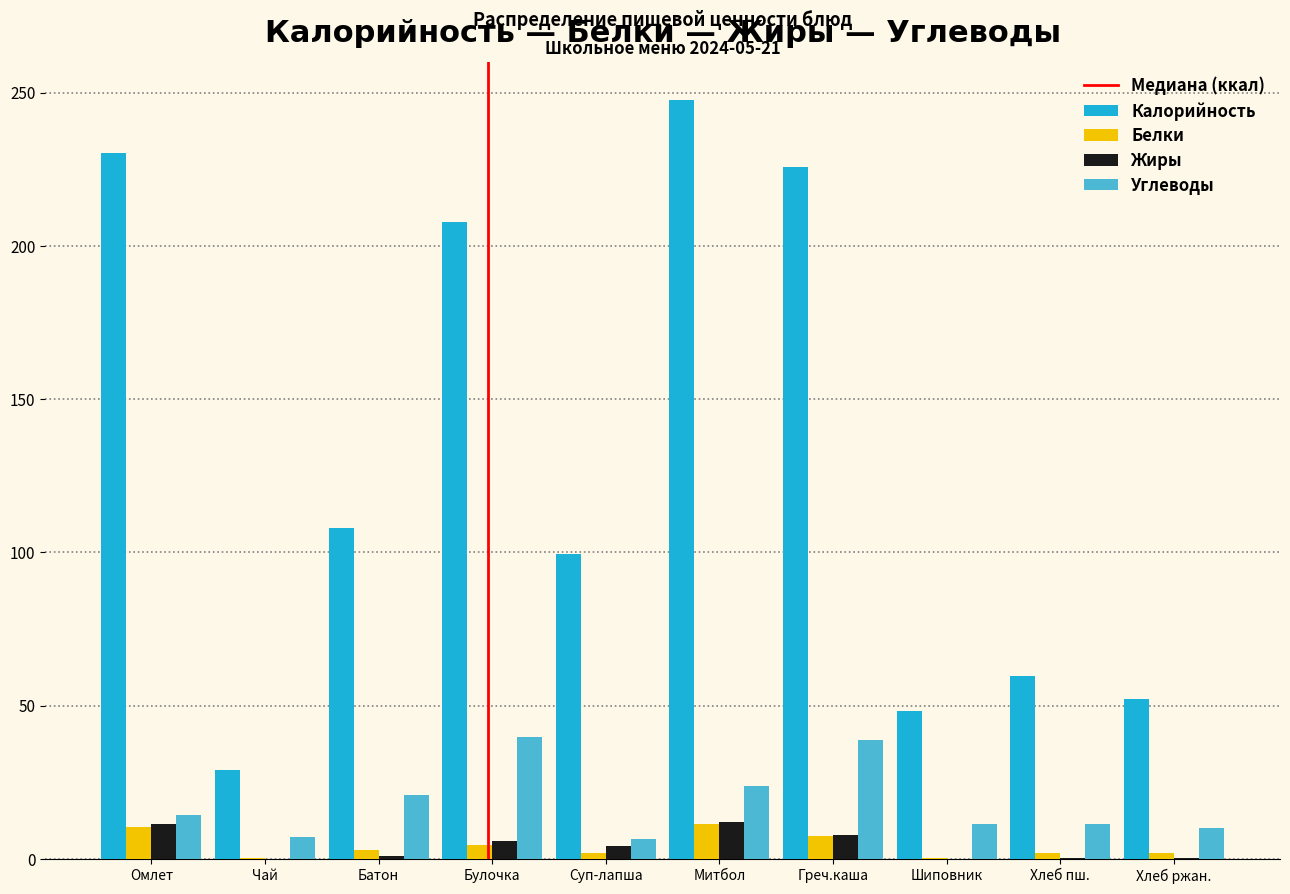

Which series has the largest total across all categories?

Калорийность